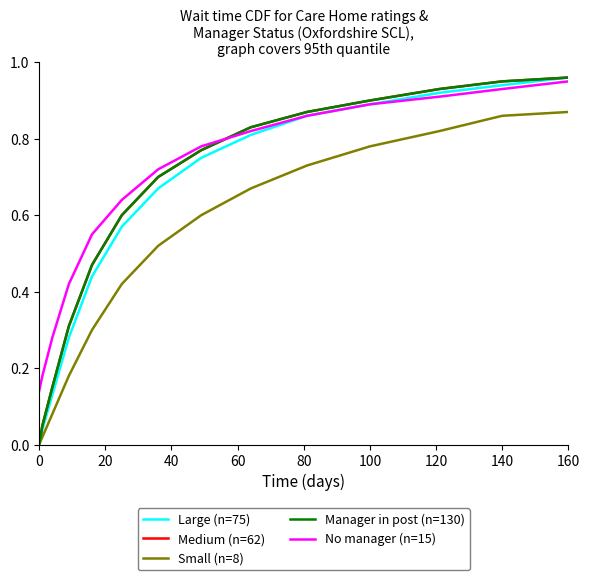

After their last crossing, which series has the higher values: No manager (n=15) or Medium (n=62)?

Medium (n=62)